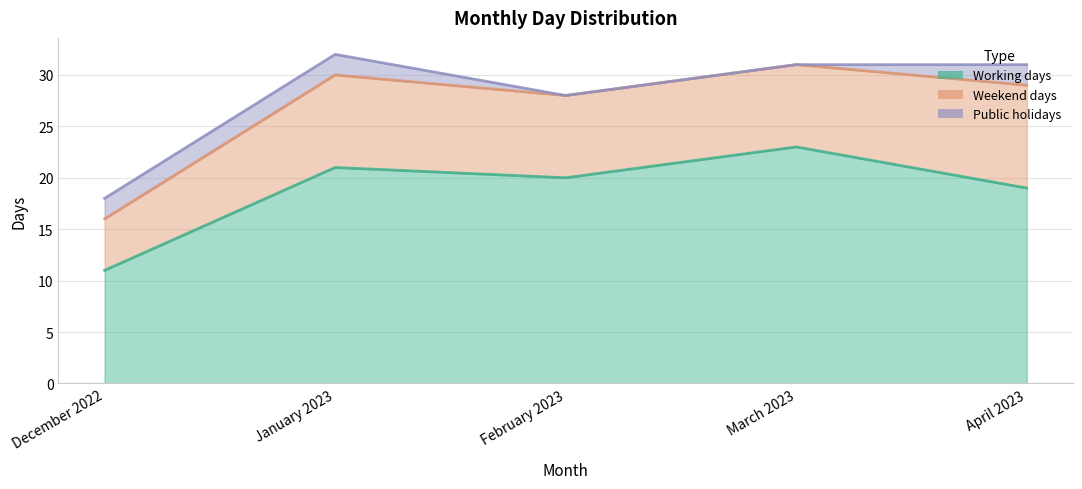

At which label is Public holidays closest to 1?

December 2022